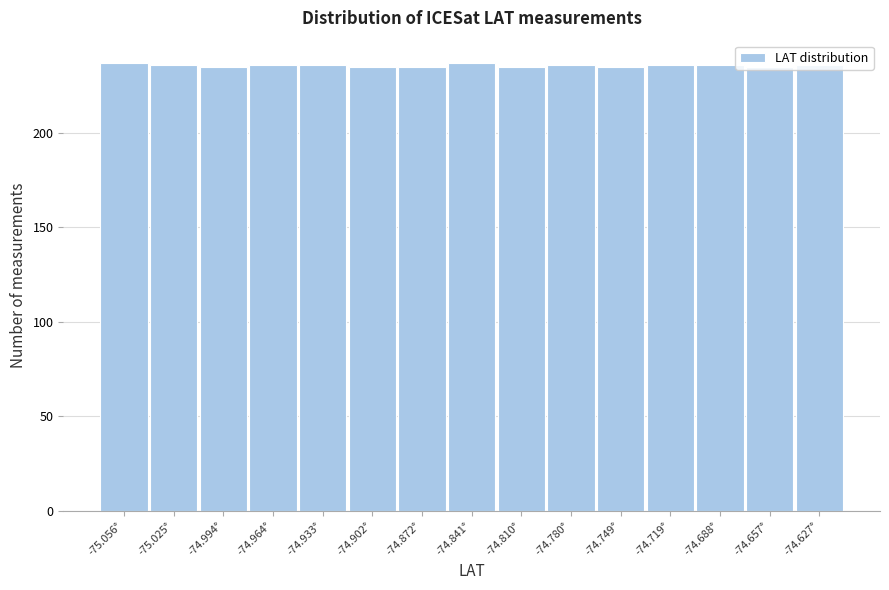

What is the label of the 7th bar from the left?

-74.872°